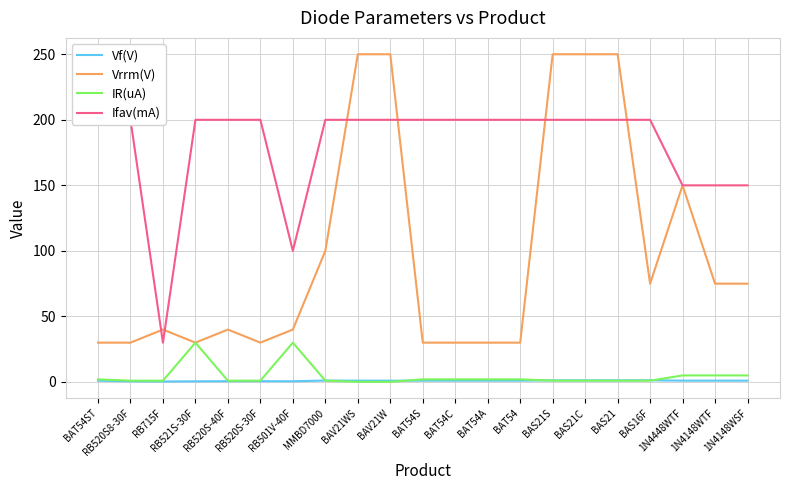

True or false: Vf(V) has more than 0 interior local peaks.

True